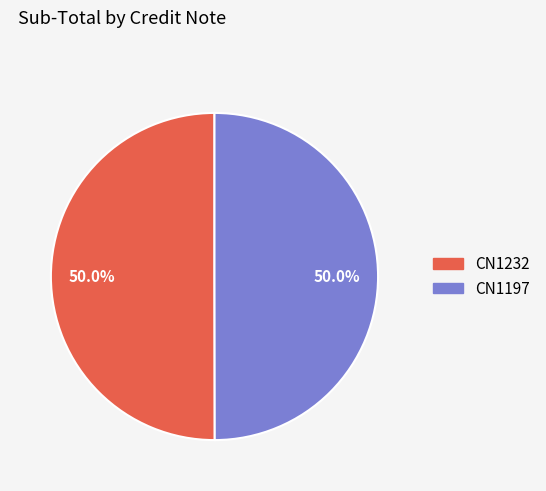

Combined, do CN1197 and CN1232 account for over 50%?

Yes